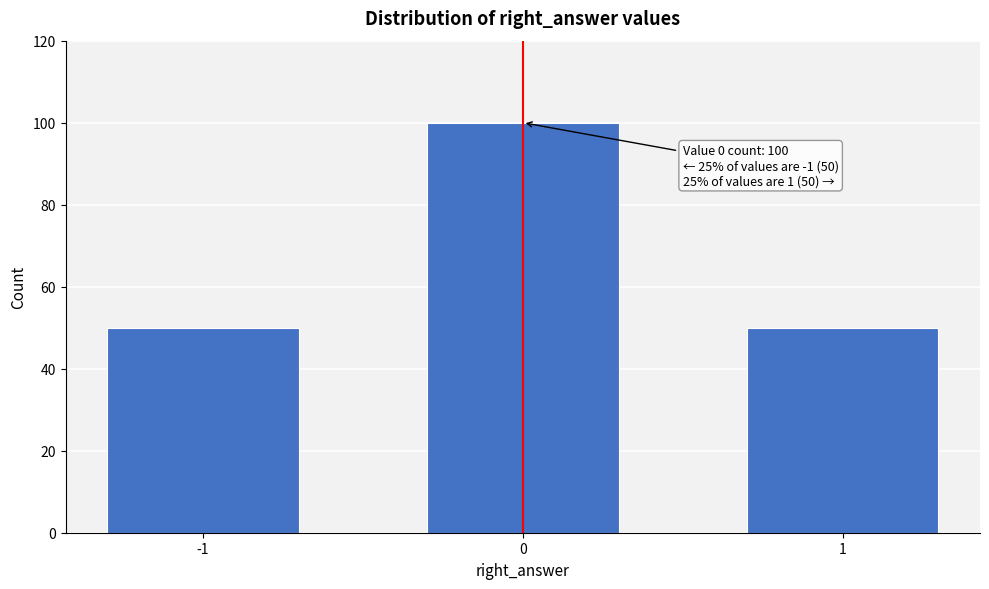

Reading left to right, transcribe all the data shown in this chart.

-1=50	0=100	1=50